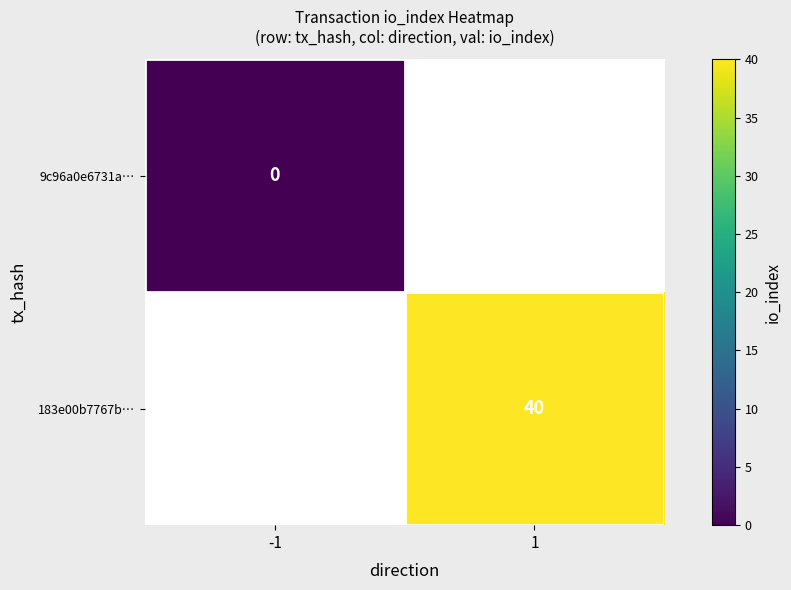

How many data points does each series have?

2